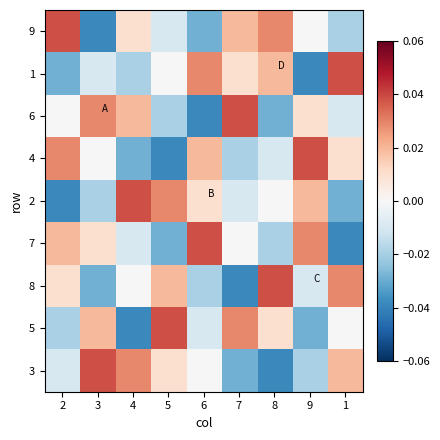

Rank the series at 6 from highest to lowest value.

7, 1, 4, 2, 3, 5, 8, 9, 6